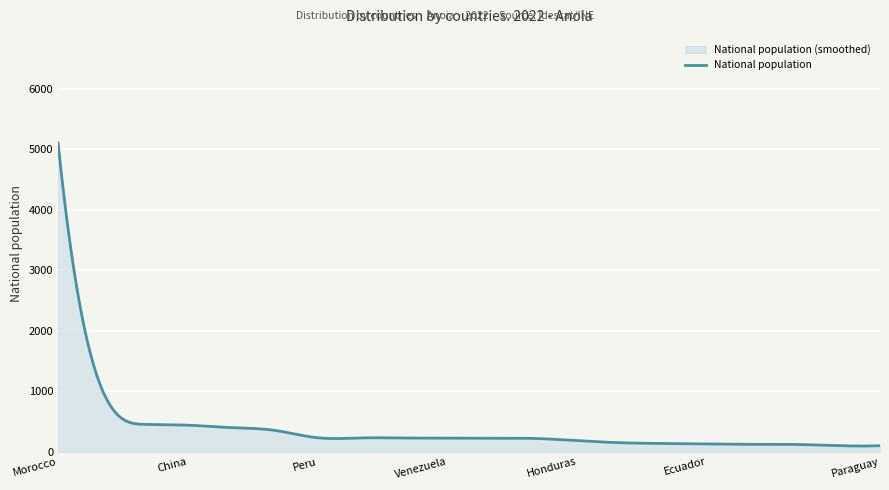

What is the maximum value shown in the chart?

5105.0